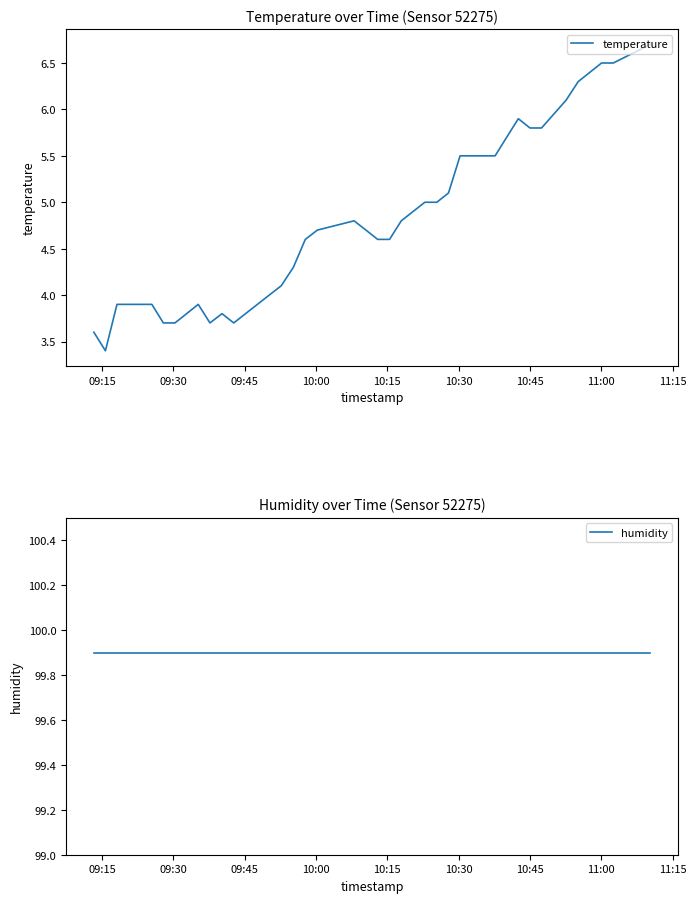

What is the maximum value for temperature?

6.7